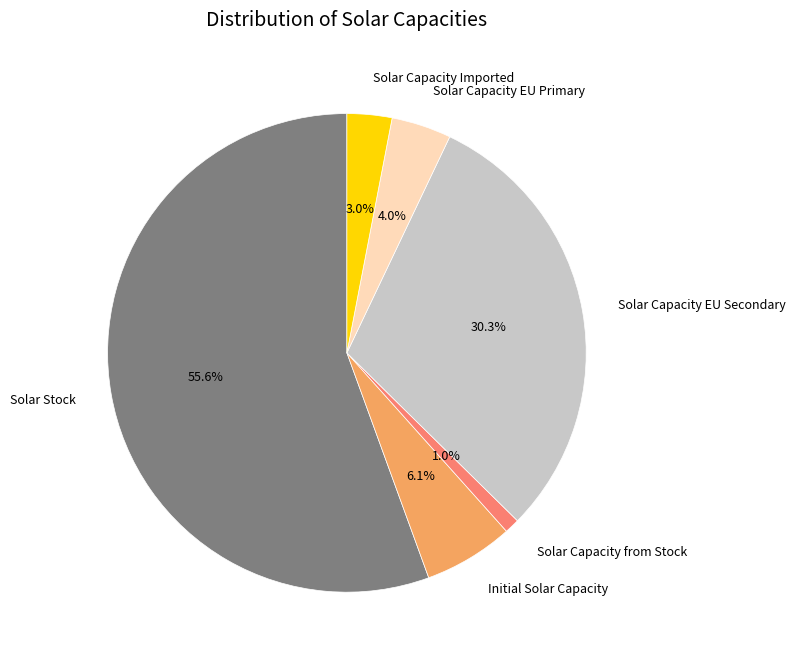

Rank the categories by value from highest to lowest.

Solar Stock, Solar Capacity EU Secondary, Initial Solar Capacity, Solar Capacity EU Primary, Solar Capacity Imported, Solar Capacity from Stock